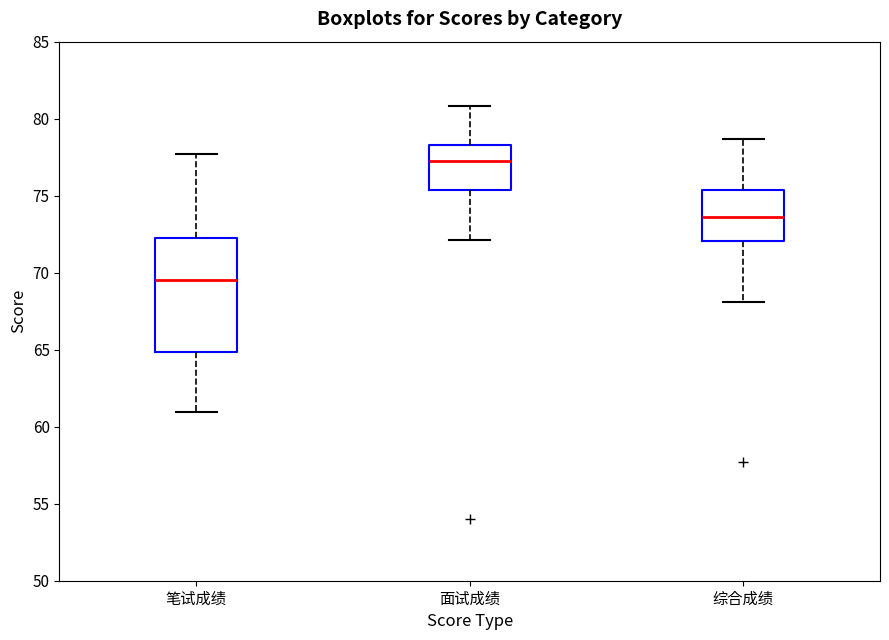

Where does the upper whisker of the box for 面试成绩 end on the y-axis? The values are not printed on the chart, so give them approximately, as read against the axis.

81.0